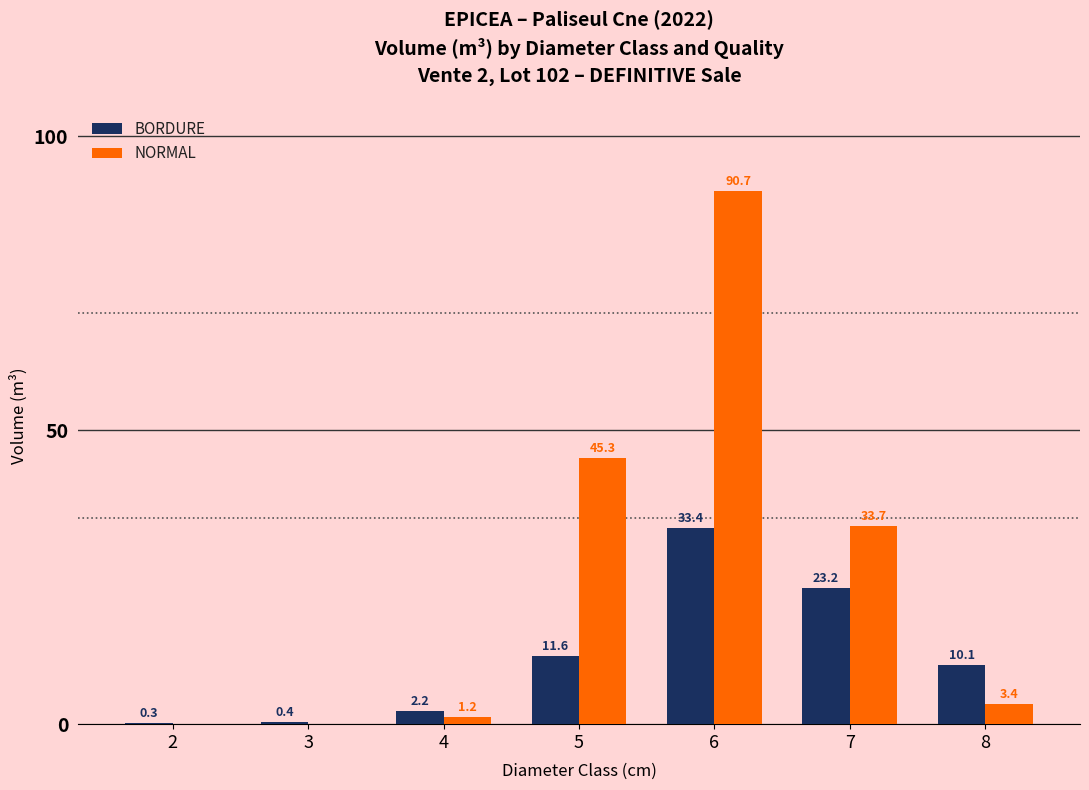

The value of NORMAL at 3 is 37.7. True or false?

False